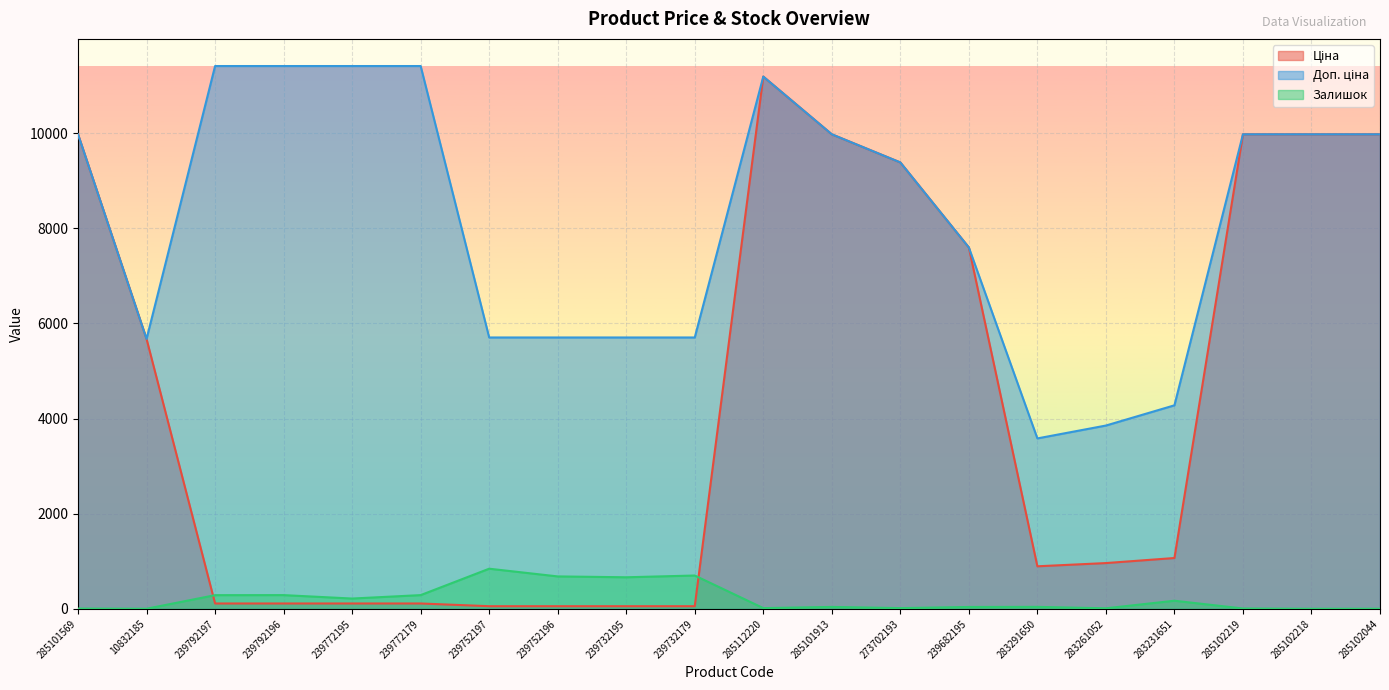

True or false: Залишок and Доп. ціна intersect in this chart.

False